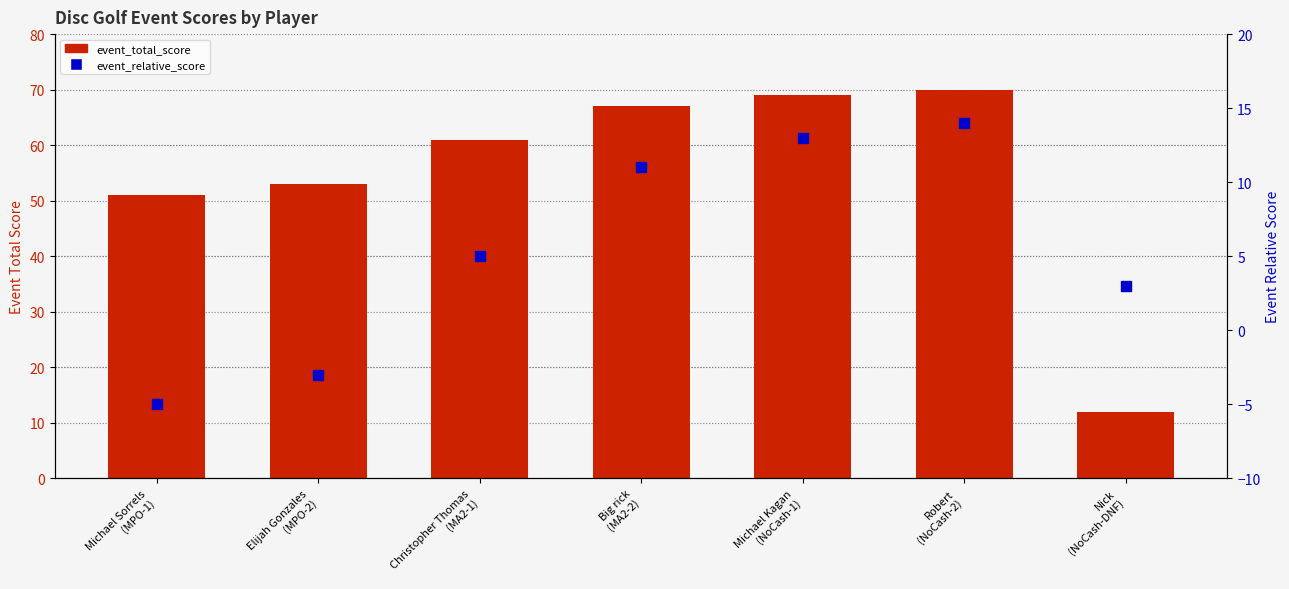

What are all the series names shown in the legend?

event_total_score, event_relative_score